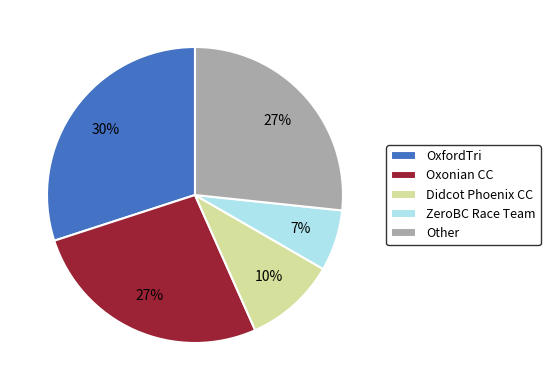

How many segments does this pie chart have?

5